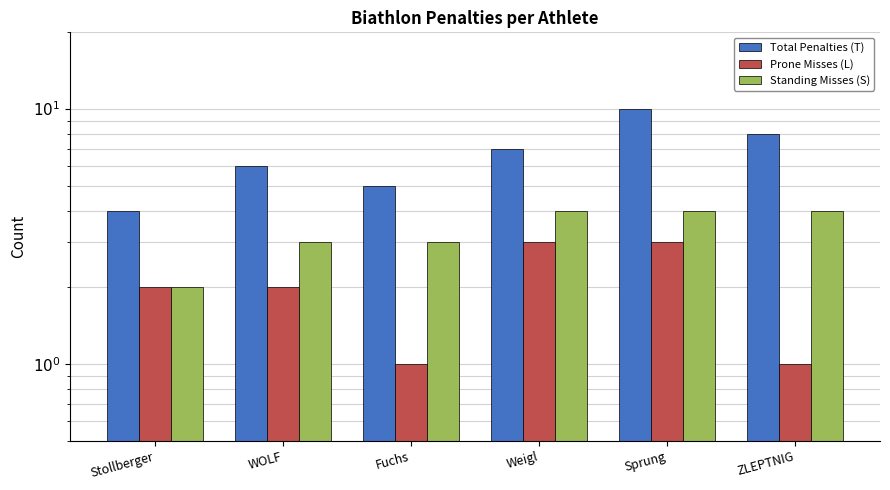

At which label is Standing Misses (S) closest to 3?

WOLF